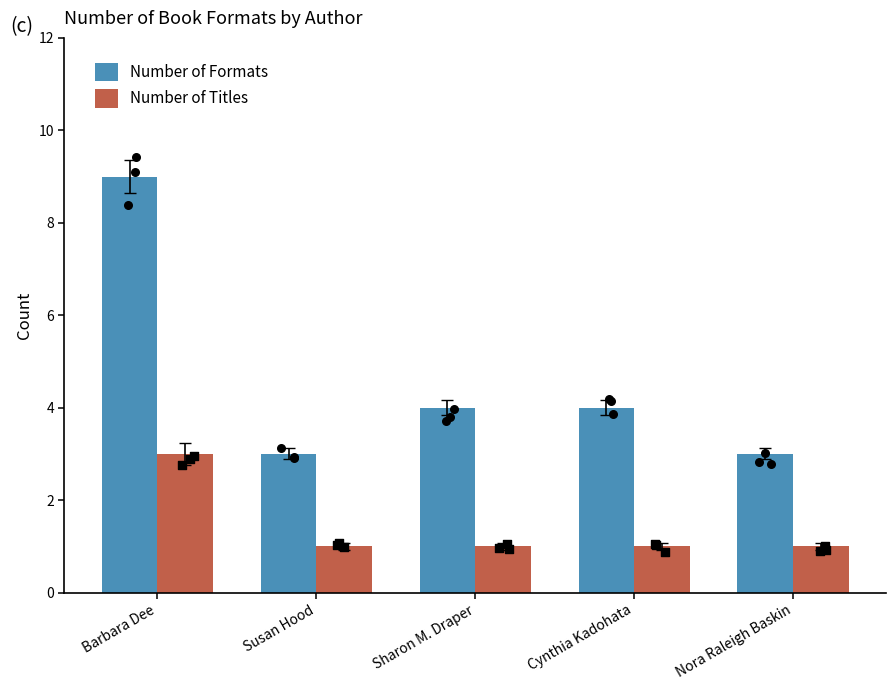

What are all the series names shown in the legend?

Number of Formats, Number of Titles